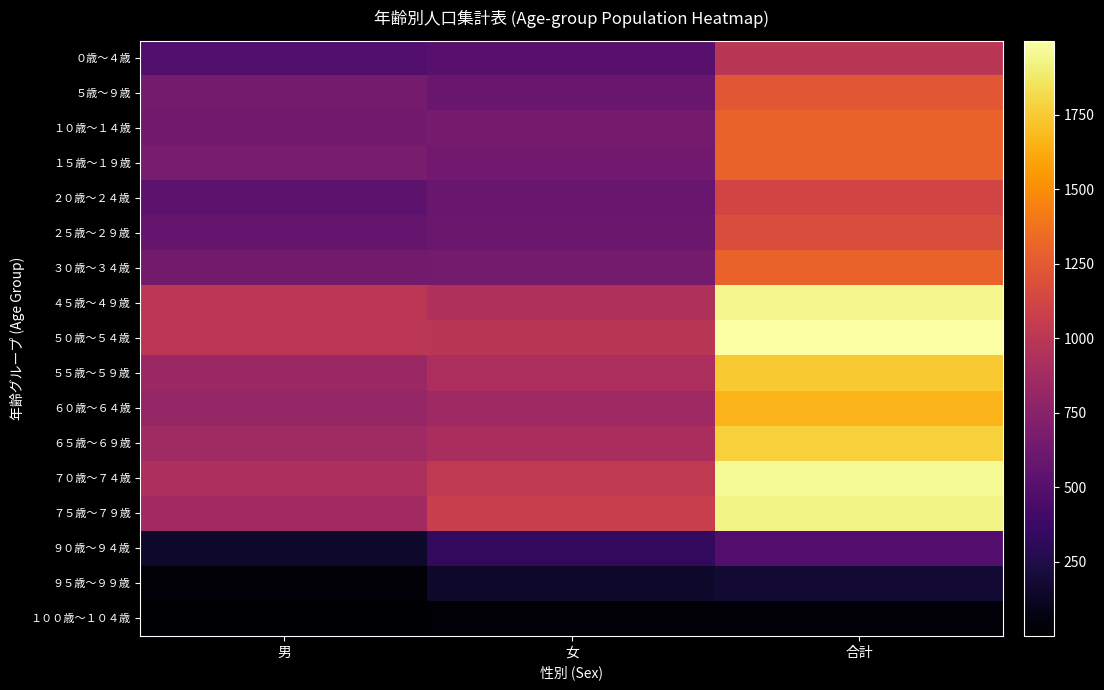

What is the smallest value displayed?

2